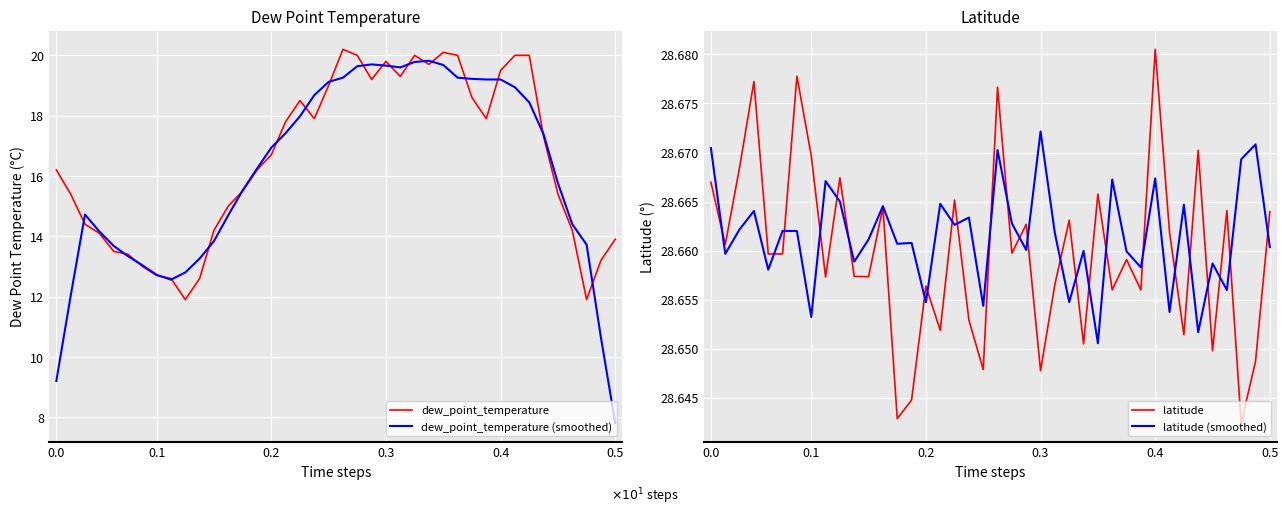

What is the minimum value for dew_point_temperature (smoothed)?

7.8